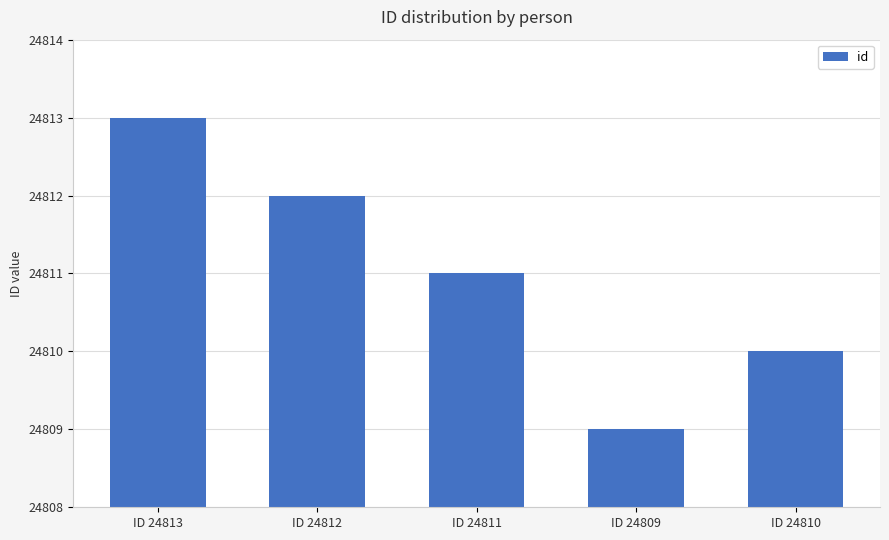

What is the sum of the values at ID 24813 and ID 24811?

49624